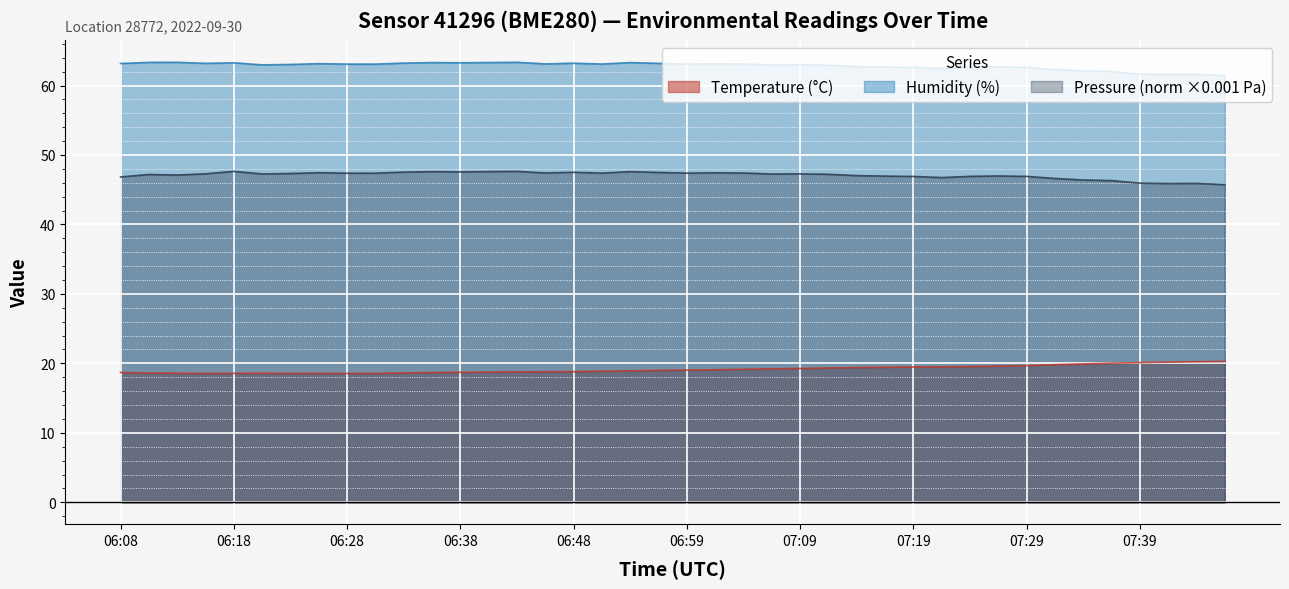

What is the maximum value for humidity?

63.3